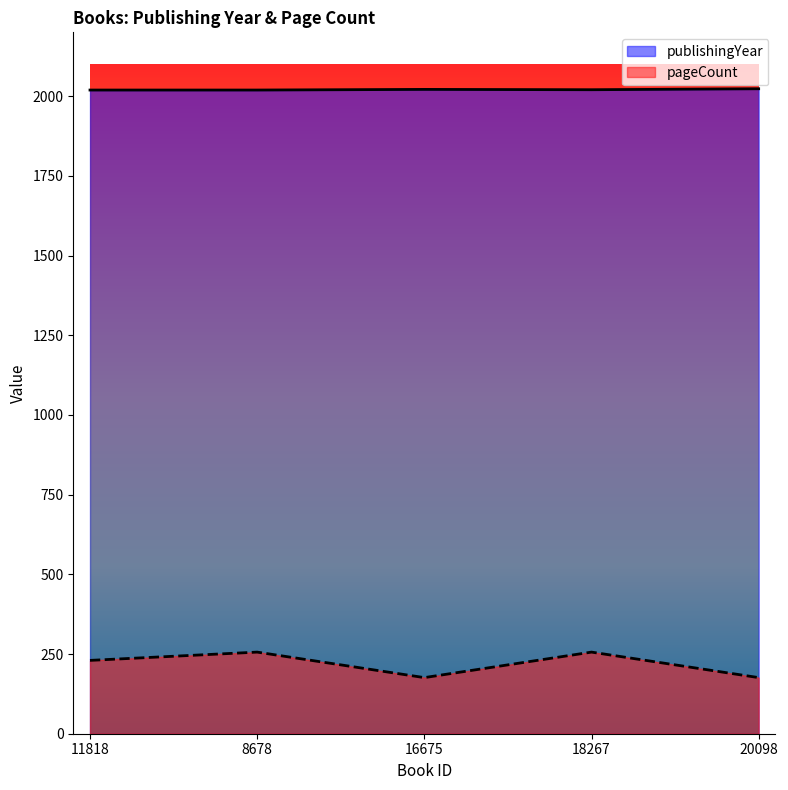

True or false: pageCount and publishingYear cross at least once.

False